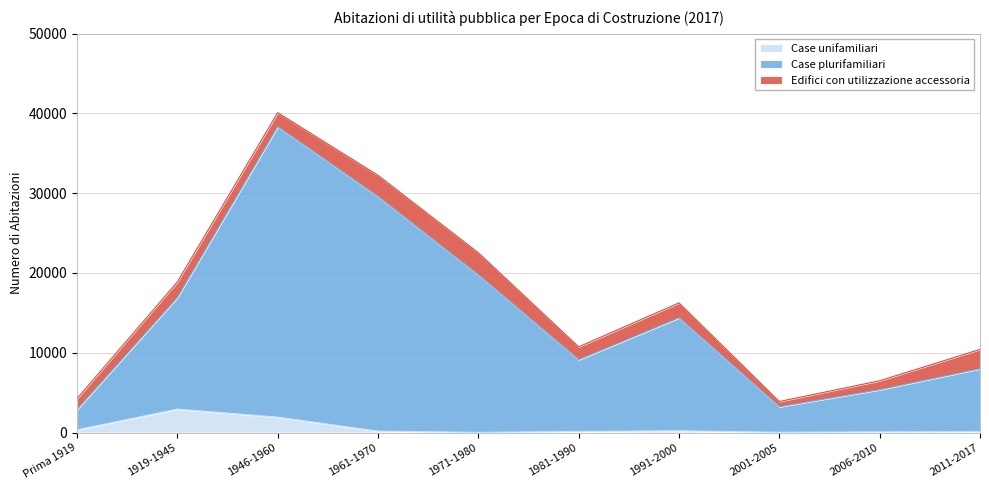

What is the greatest value displayed?

38337